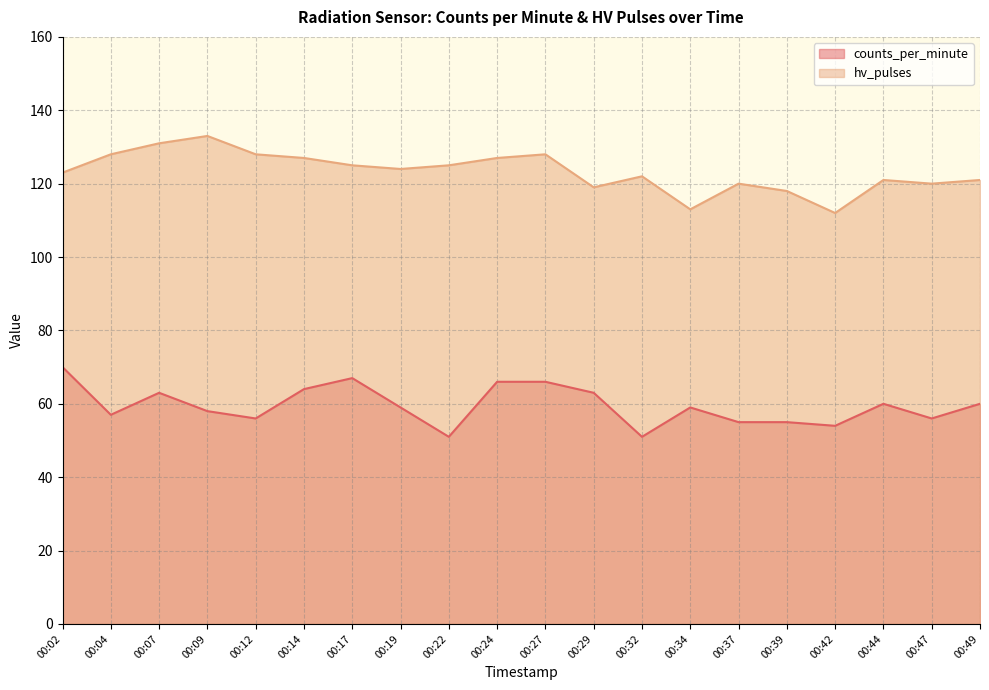

The counts_per_minute series shows 51 at 00:22. True or false?

True